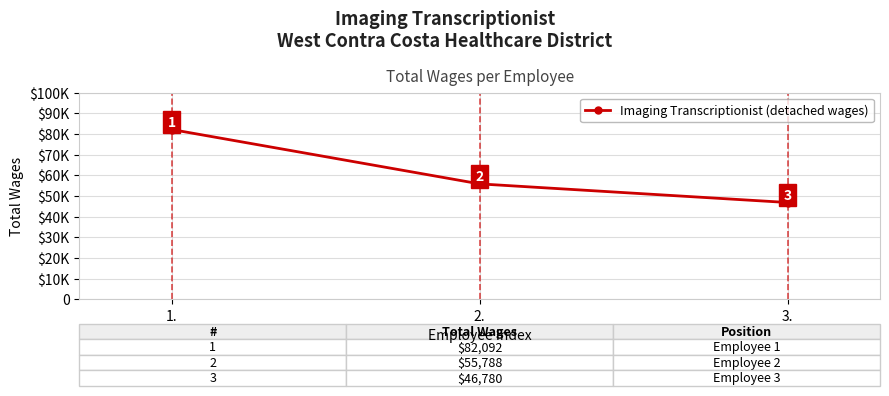

The chart shows a value of 55788 at 2.. True or false?

True